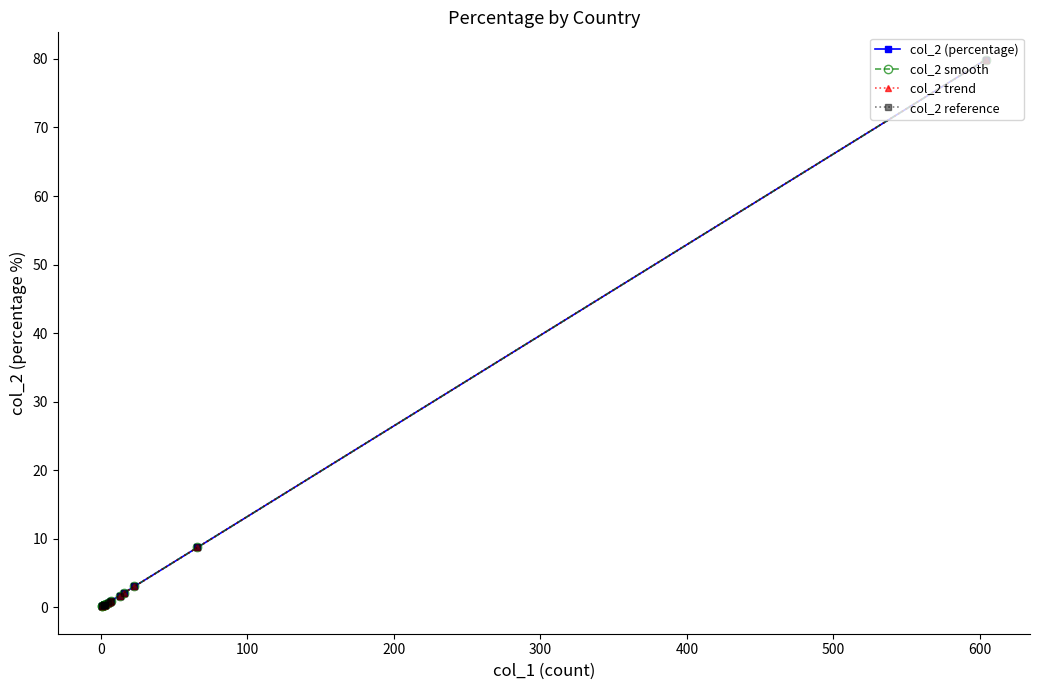

What is the smallest value displayed?

0.1